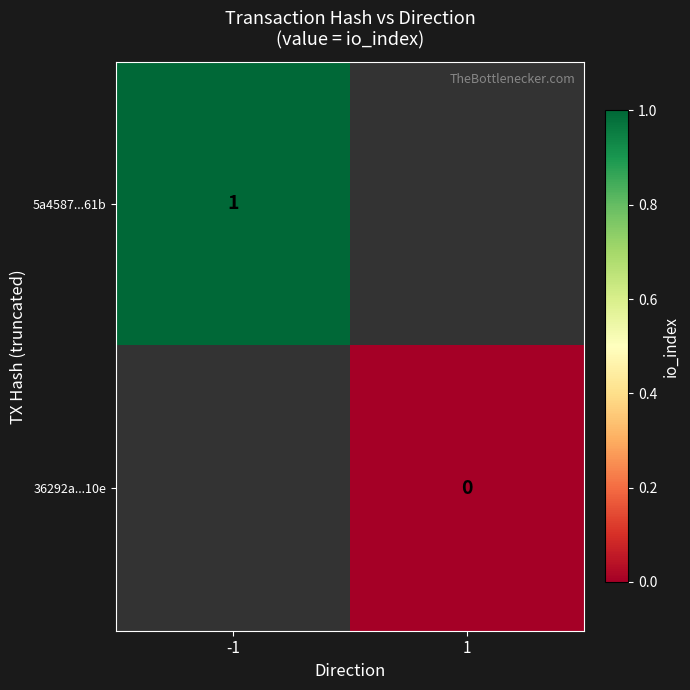

Between 1 and -1, which is larger?

-1